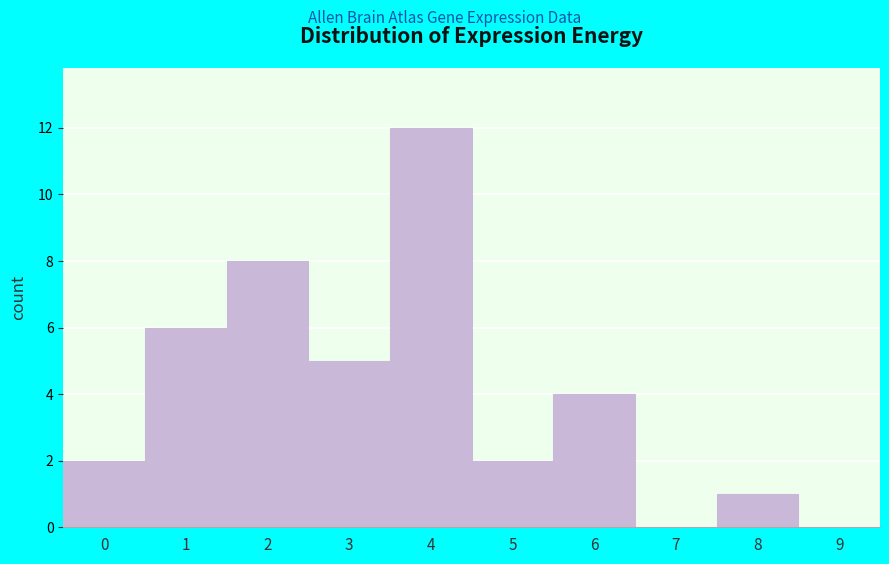

Reading left to right, extract all data points from this chart.

0=2	1=6	2=8	3=5	4=12	5=2	6=4	7=0	8=1	9=0